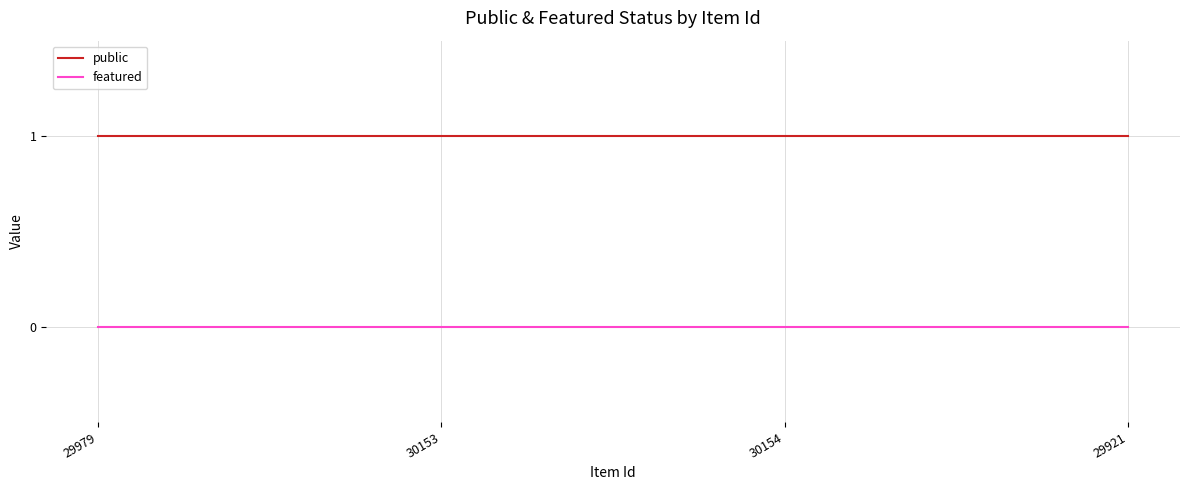

True or false: featured and public intersect in this chart.

False